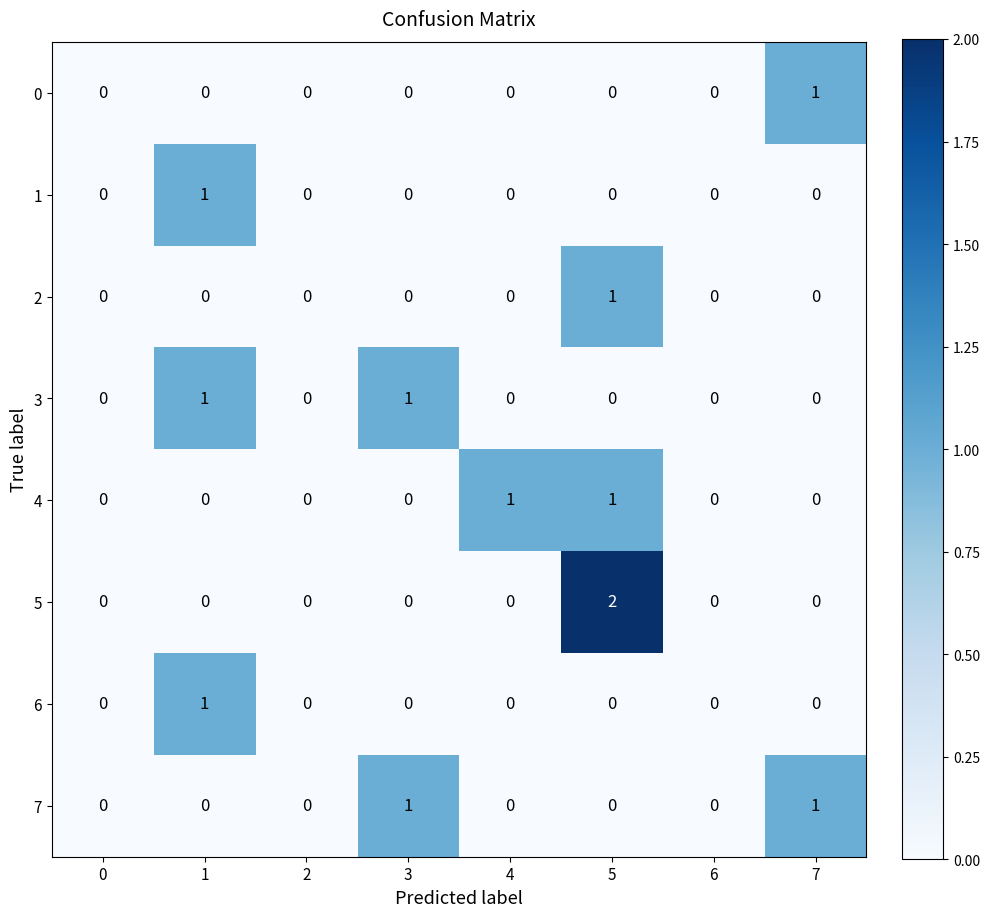

What is the total value across all series at 1?

3